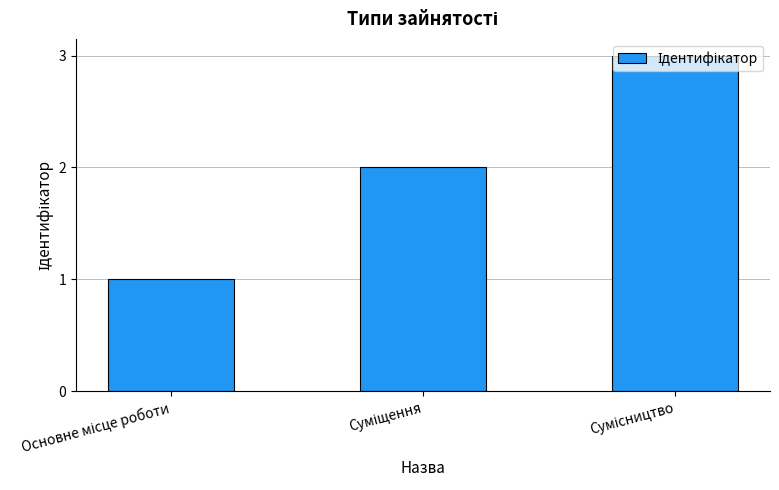

What is the greatest value displayed?

3